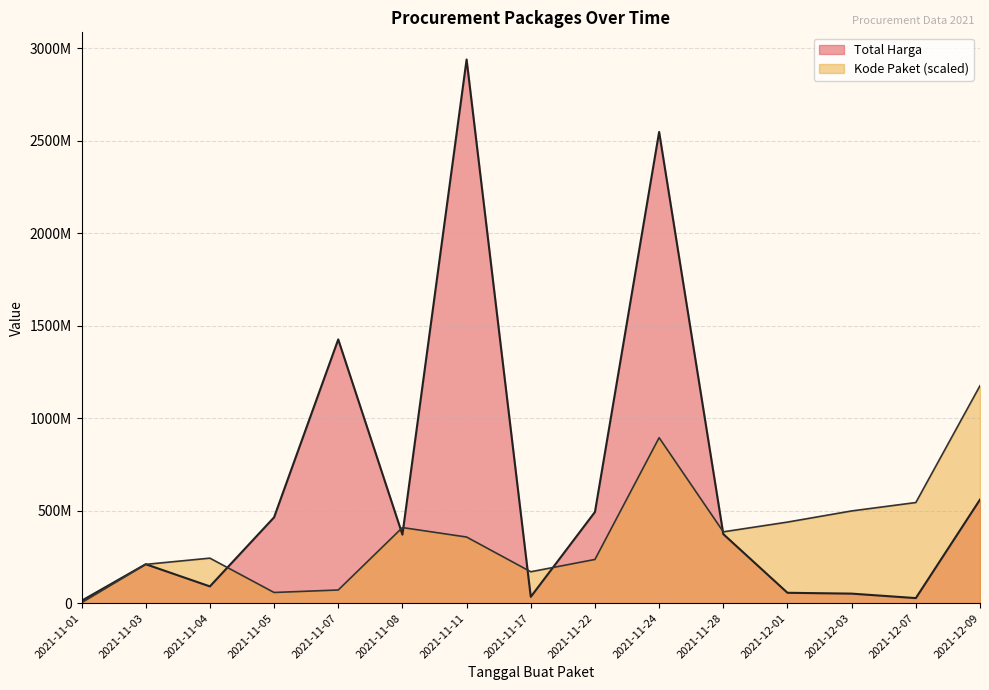

What is the label of the 8th point from the right?

2021-11-17